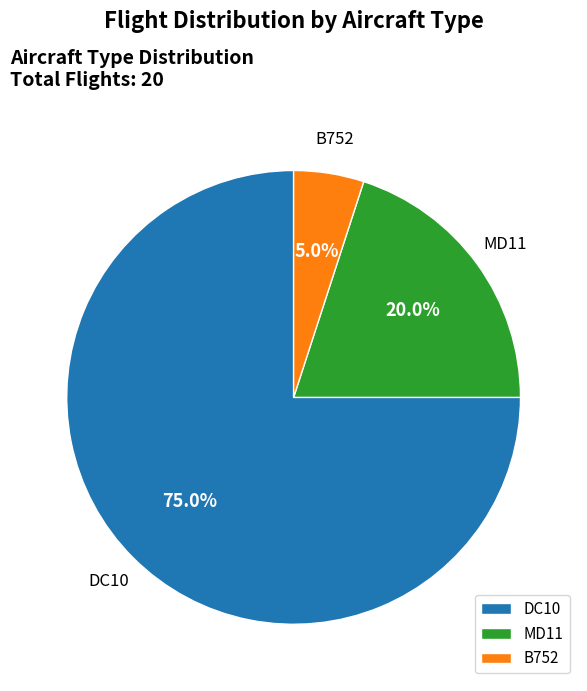

What is the largest slice in the pie chart?

DC10